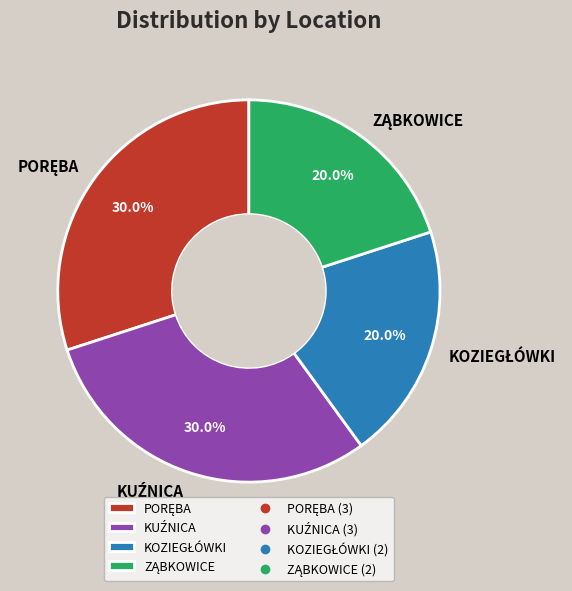

Does any single category account for the majority?

No